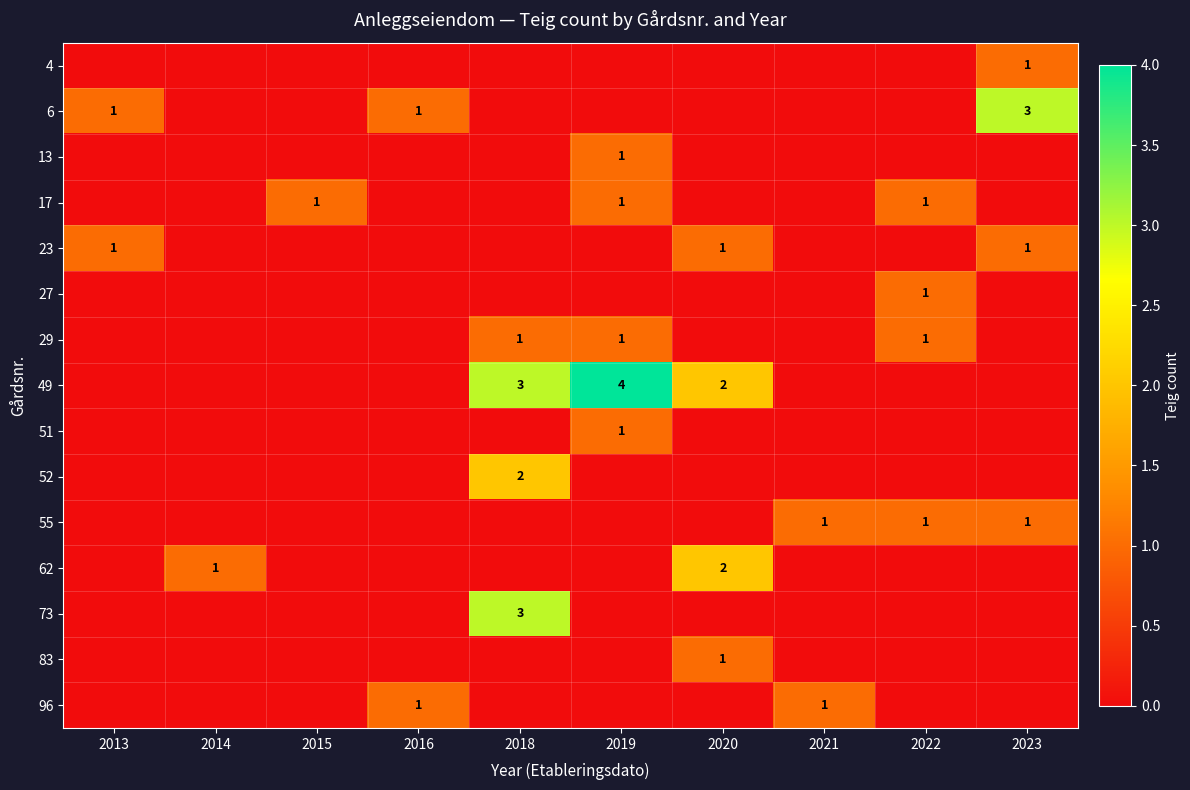

True or false: 6 has a value of 3 at 2023.

True